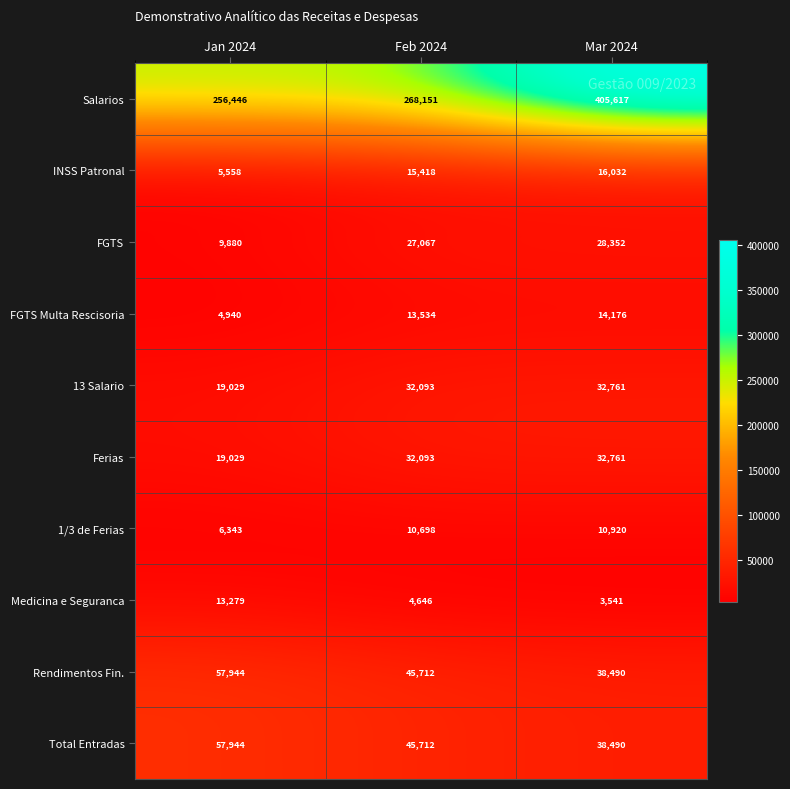

At which label does Salarios reach its peak?

Mar 2024